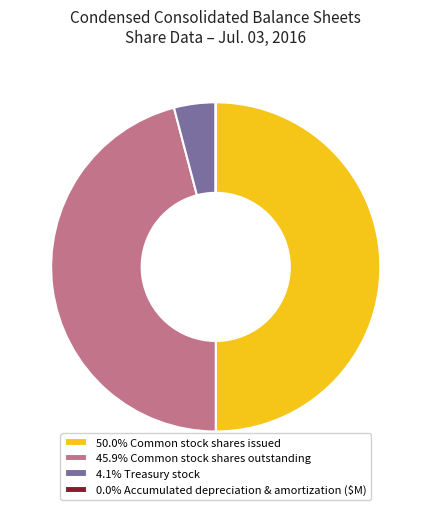

Does 4.1% Treasury stock represent more than half of the total?

No